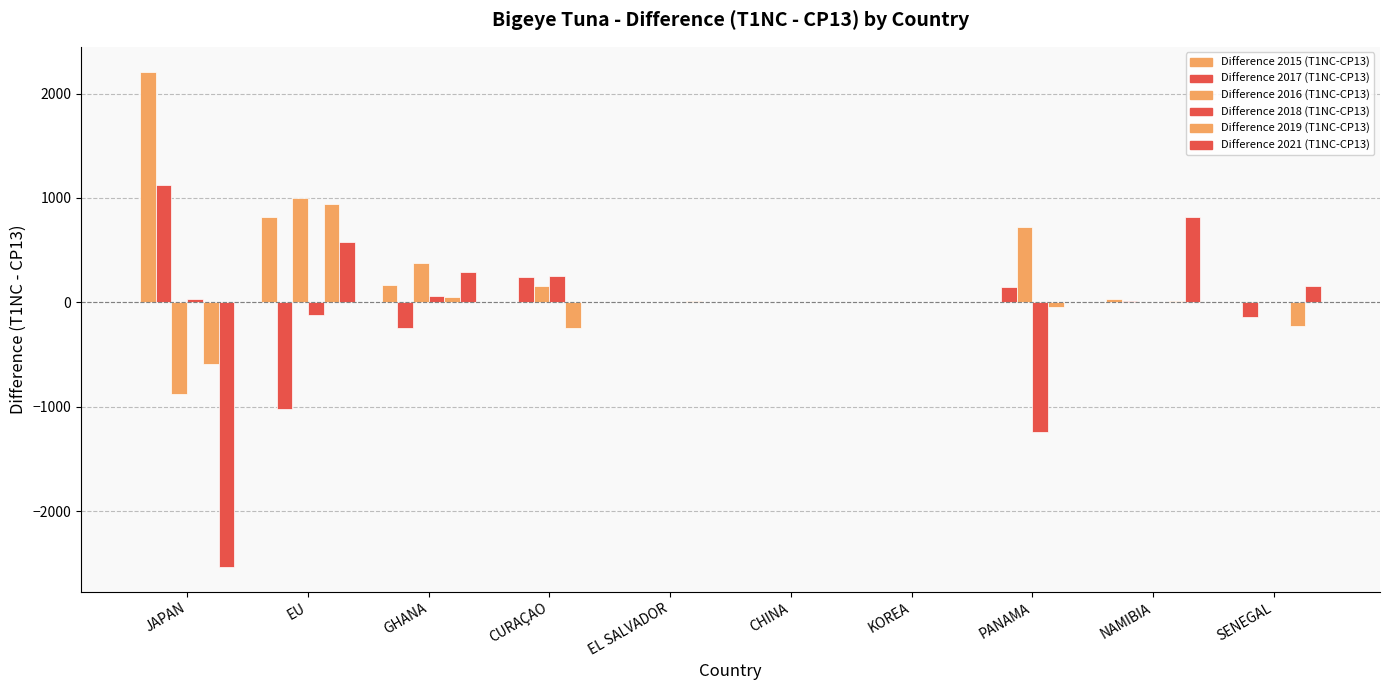

How many groups of bars are there?

10